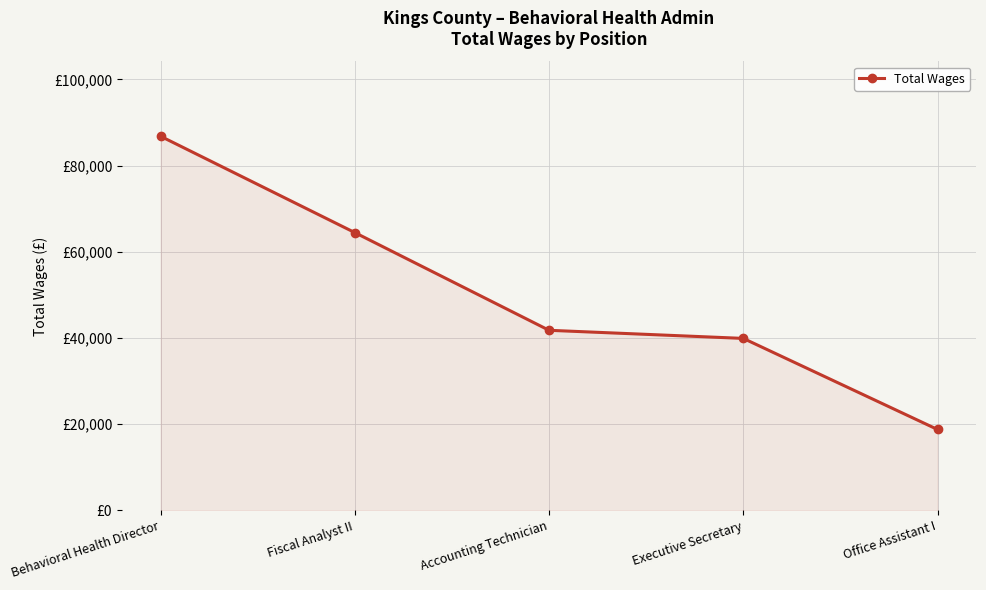

What is the change in value from Accounting Technician to Office Assistant I?

-23022